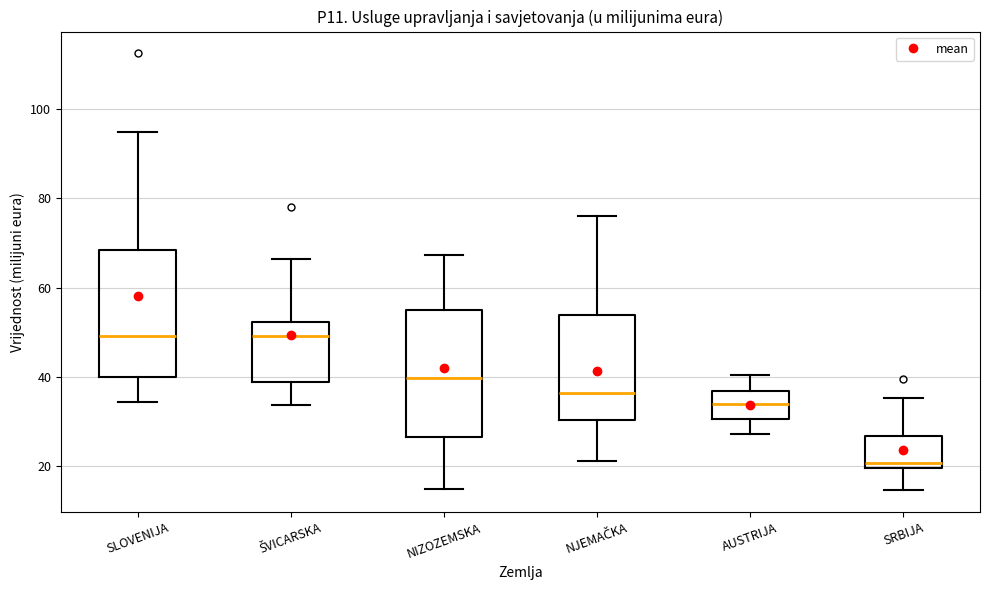

Reading left to right, transcribe this box plot: for each box, give where its median line is, the range the box spans, and where its two whiskers end, as read against the y-axis. The values are not printed on the chart, so give them approximately, as read against the axis.

SLOVENIJA: median 50, box 40 to 68, whiskers 34 to 94
ŠVICARSKA: median 50, box 38 to 52, whiskers 34 to 66
NIZOZEMSKA: median 40, box 26 to 54, whiskers 14 to 68
NJEMAČKA: median 36, box 30 to 54, whiskers 22 to 76
AUSTRIJA: median 34, box 30 to 36, whiskers 28 to 40
SRBIJA: median 20 (just above the box's lower edge), box 20 to 26, whiskers 14 to 36